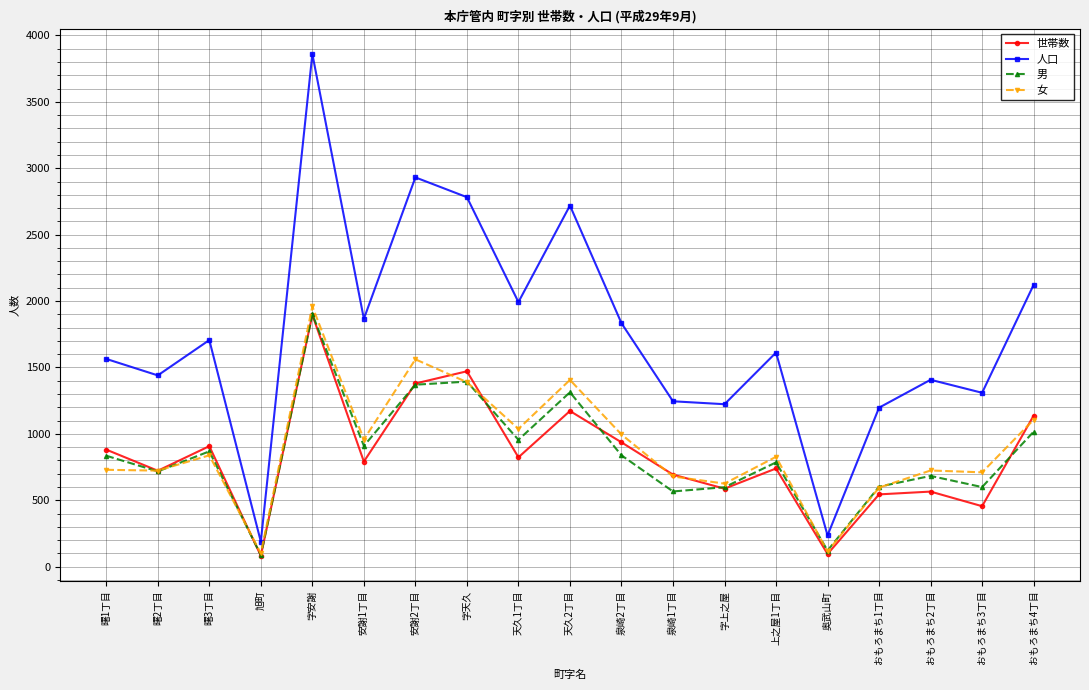

Which category has the highest value in the 世帯数 series?

字安謝